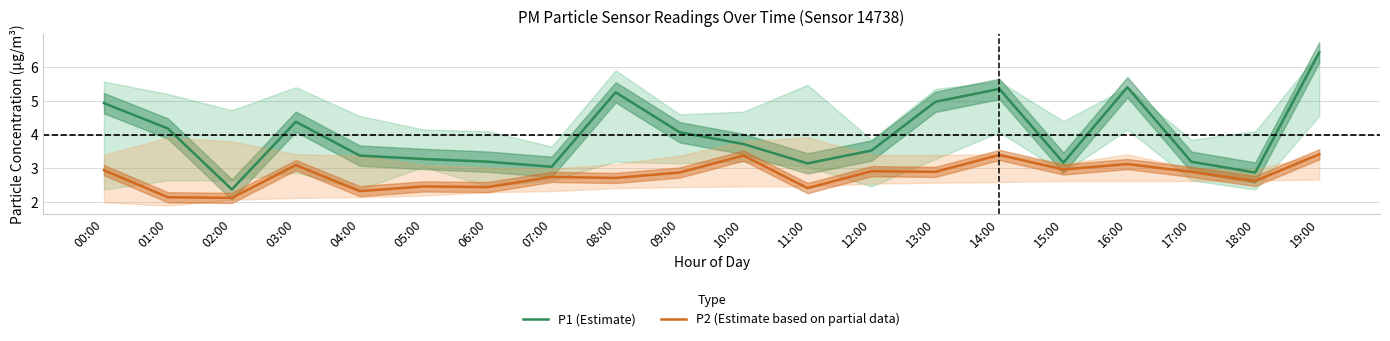

What is the lowest value of the P1 (Estimate) series?

2.4